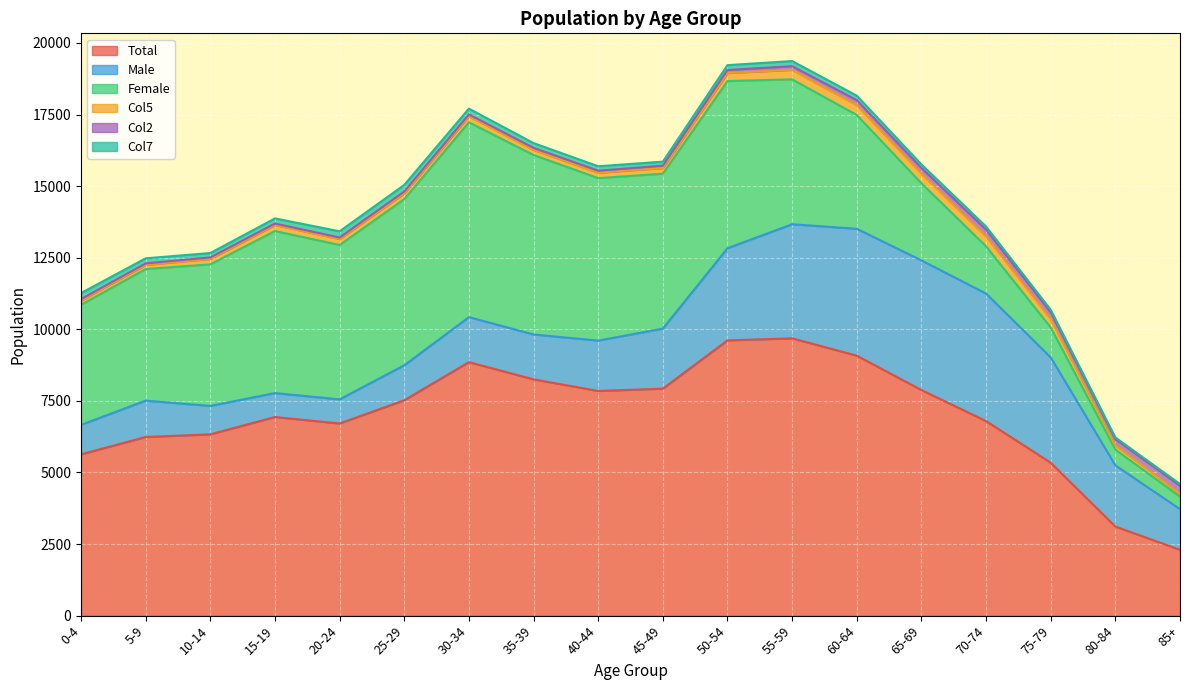

How many distinct data groups are displayed?

6